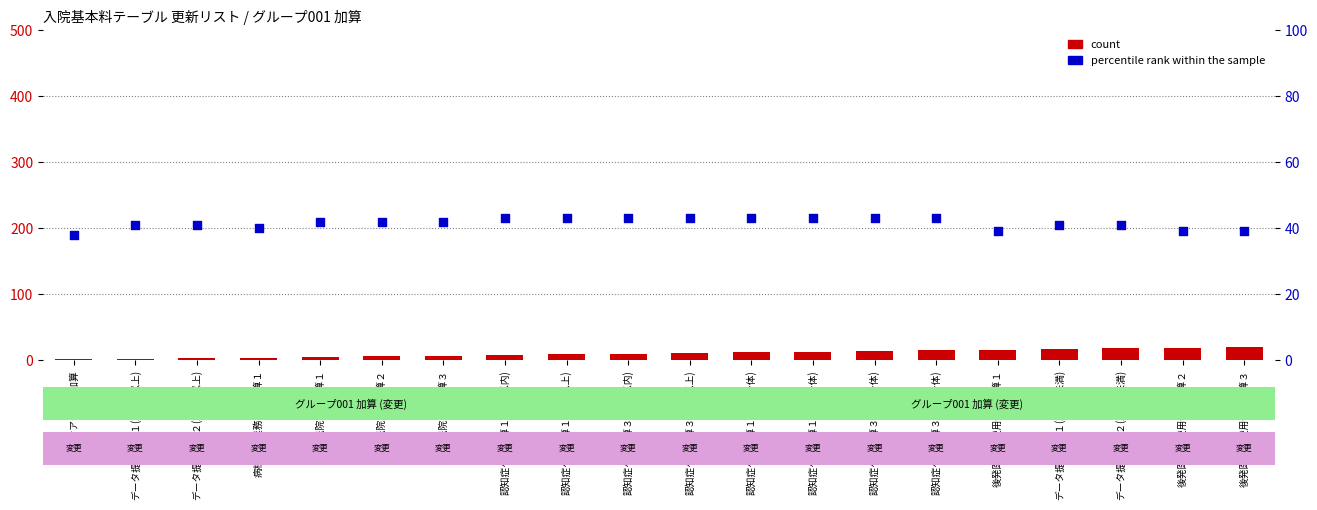

What is the total value across all series at 認知症ケア加算１(15日以上)?

52